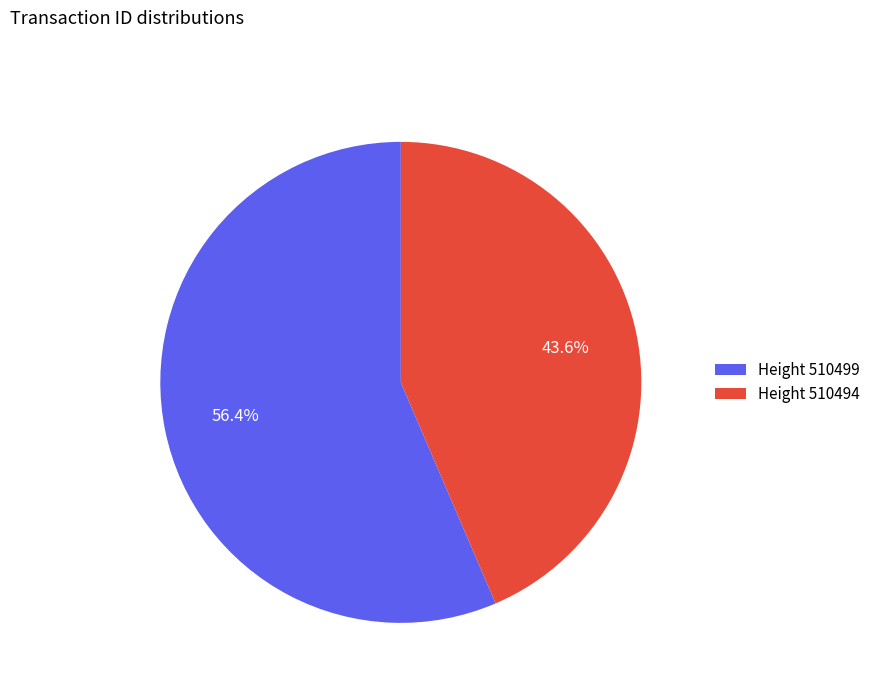

Combined, do Height 510494 and Height 510499 account for over 50%?

Yes